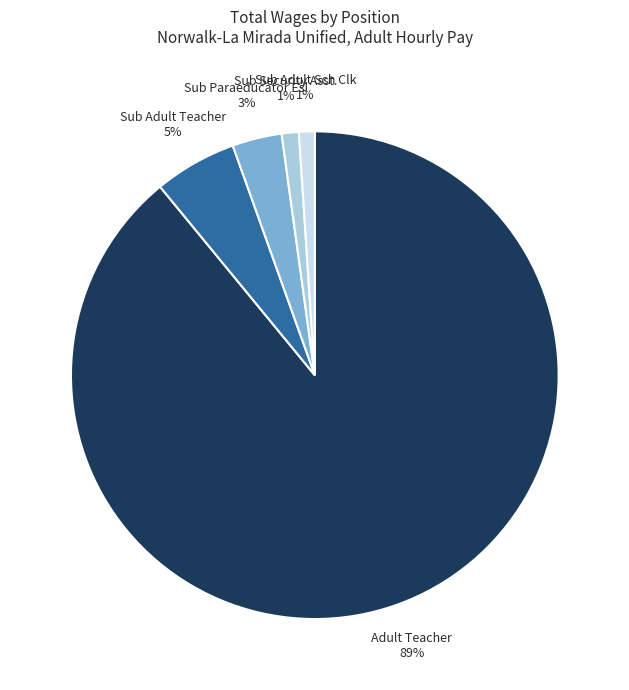

Is the sum of Sub Adult Teacher and Sub Adult Sch Clk greater than half?

No